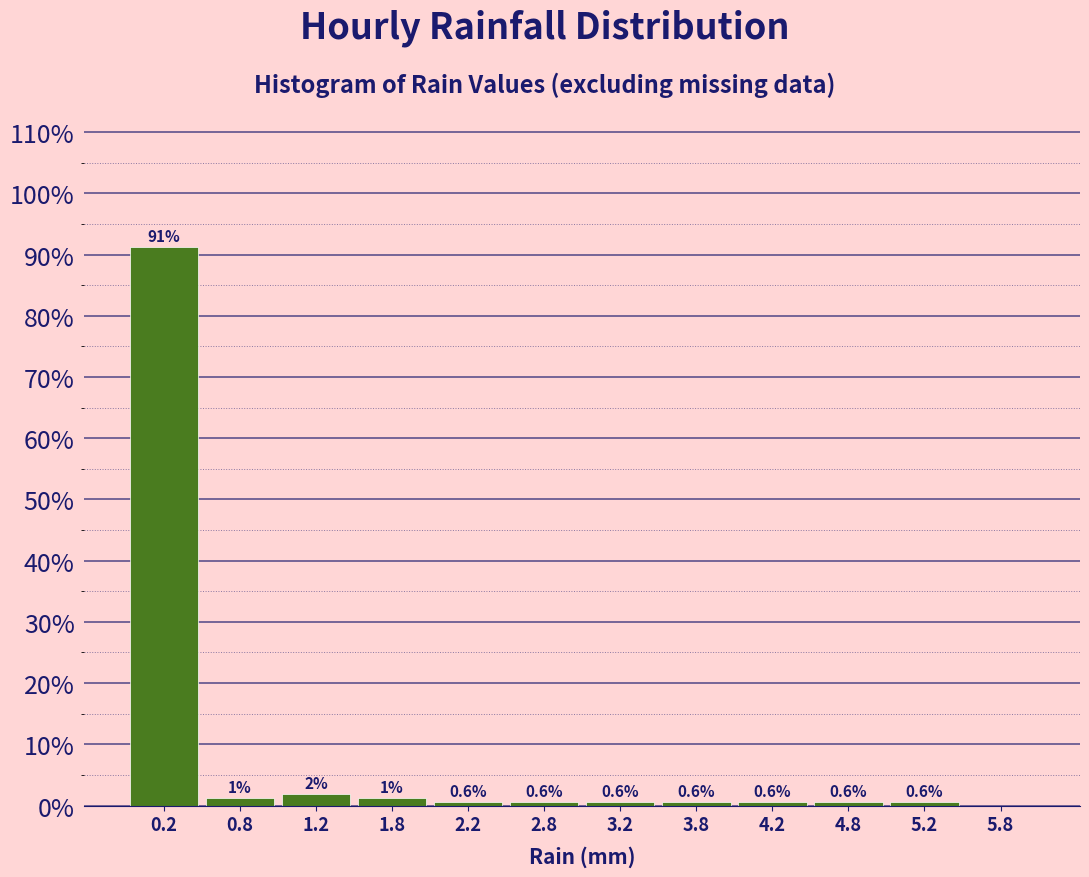

Which range on the x-axis has the tallest bar?

0.0 to 0.5